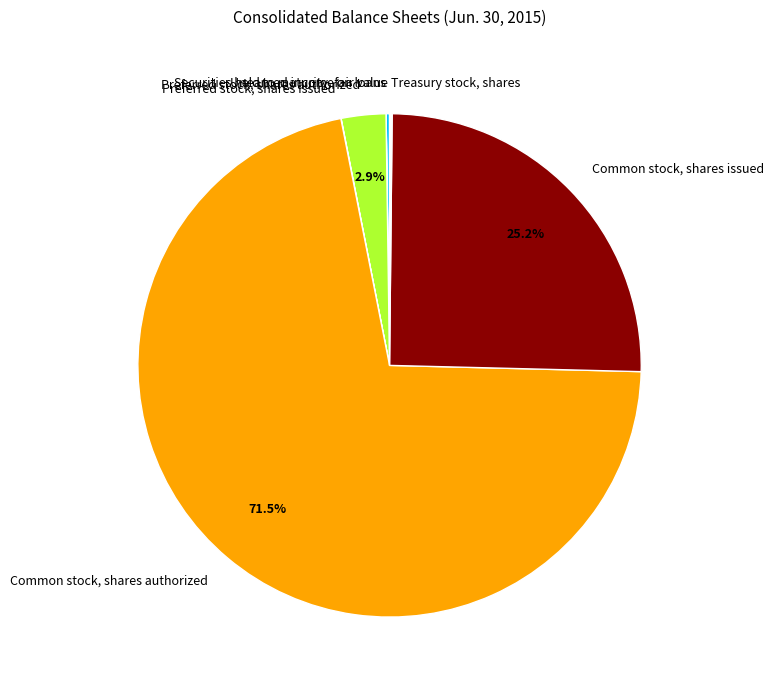

Does Common stock, shares authorized account for over 50% of the chart?

Yes